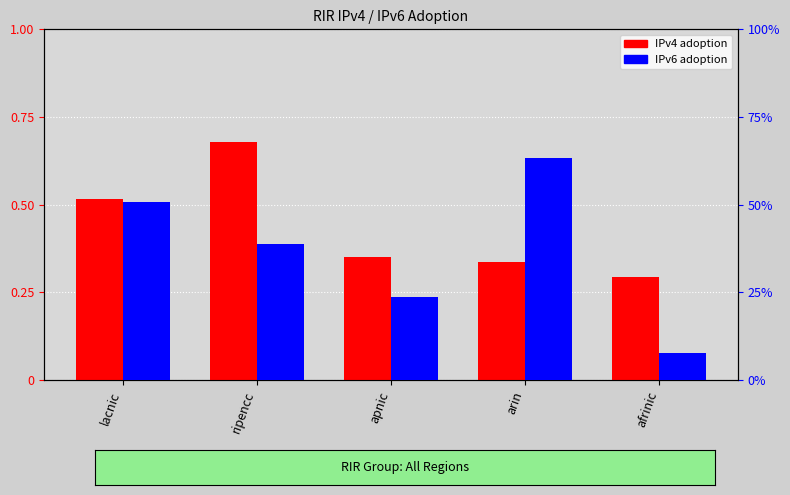

What is the value of the IPv6 adoption bar at the 1st from the left?

0.5